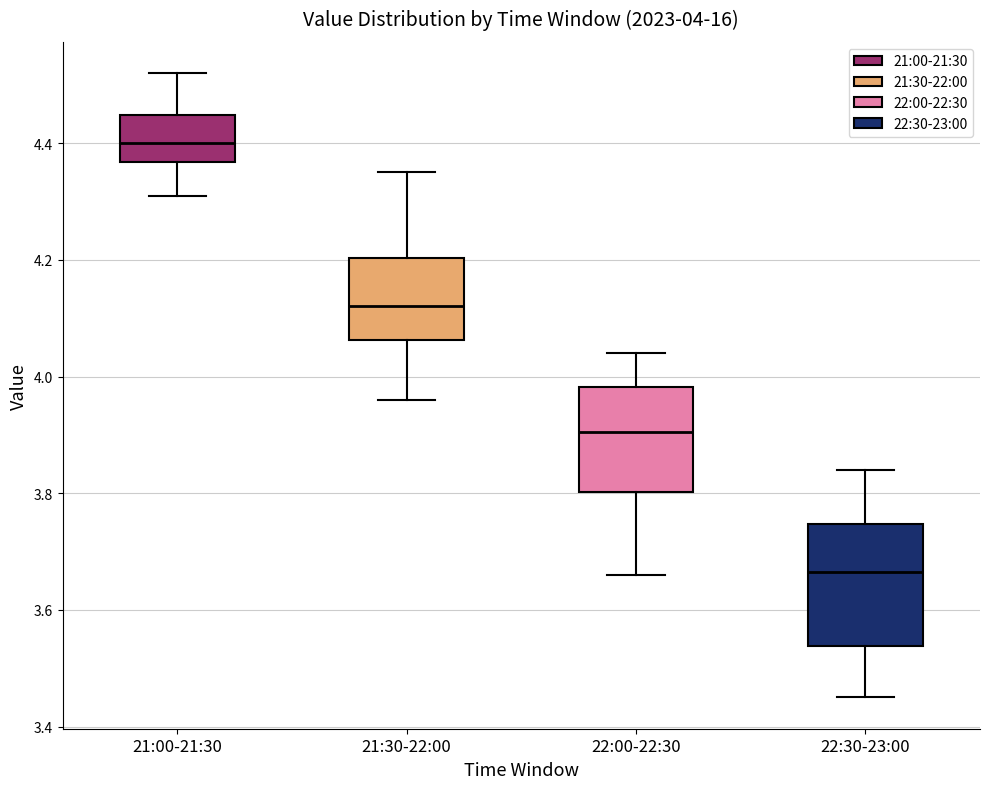

Which box's median line is the highest?

21:00-21:30